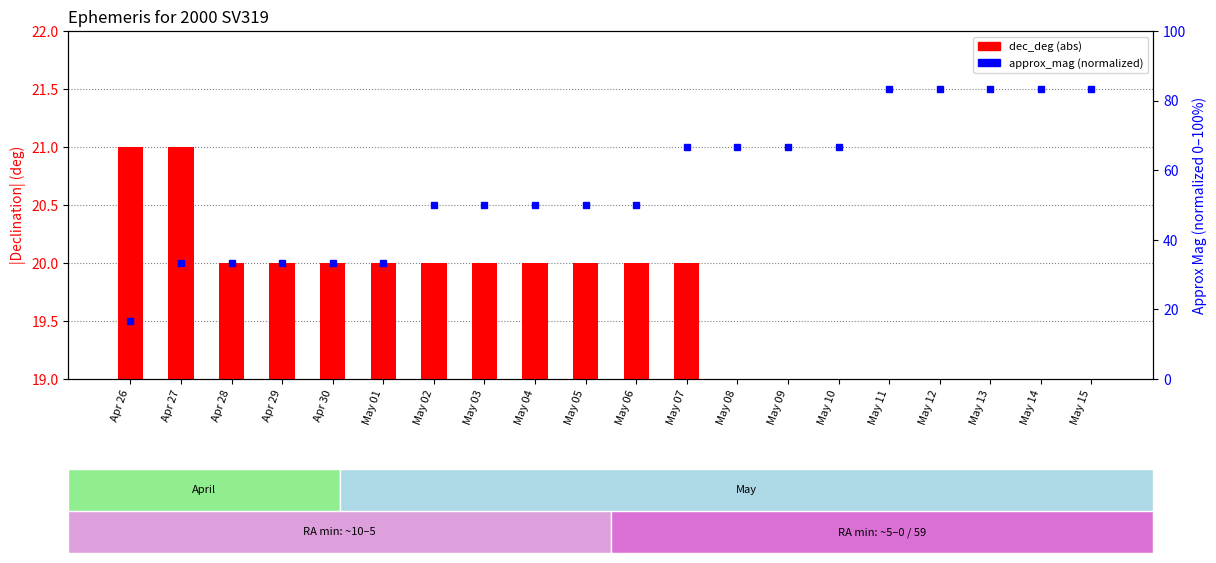

Is the value of dec_deg (abs) at May 09 greater than the value of approx_mag (normalized) at Apr 30?

No